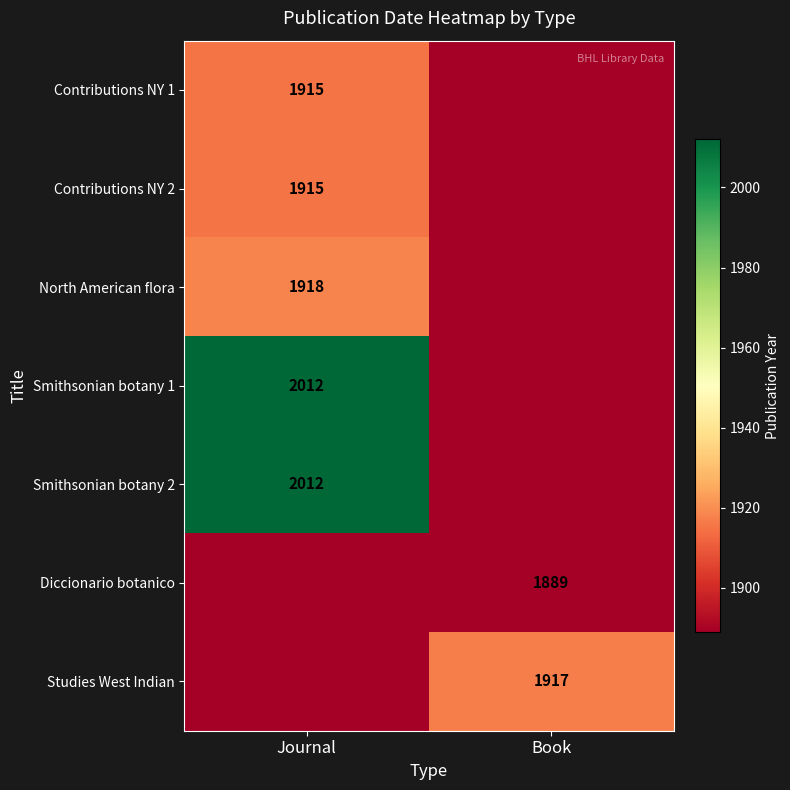

Is it true that Contributions NY 2 equals 1915 at Journal?

True